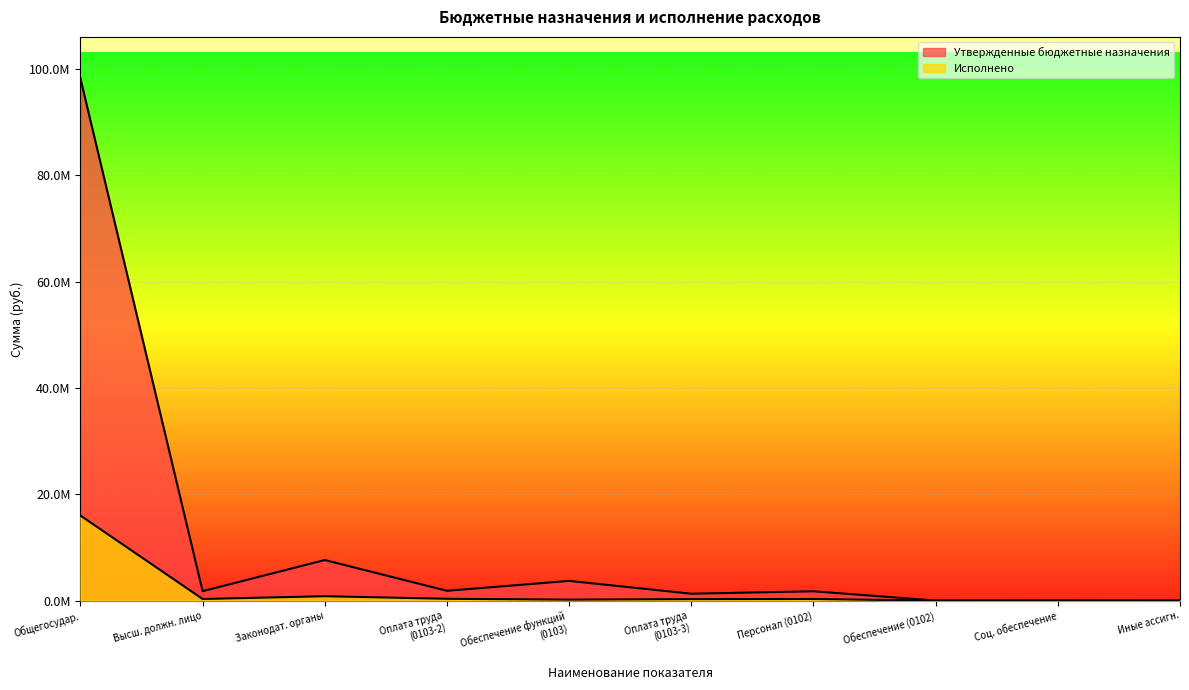

True or false: Утвержденные бюджетные назначения and Исполнено cross at least once.

False